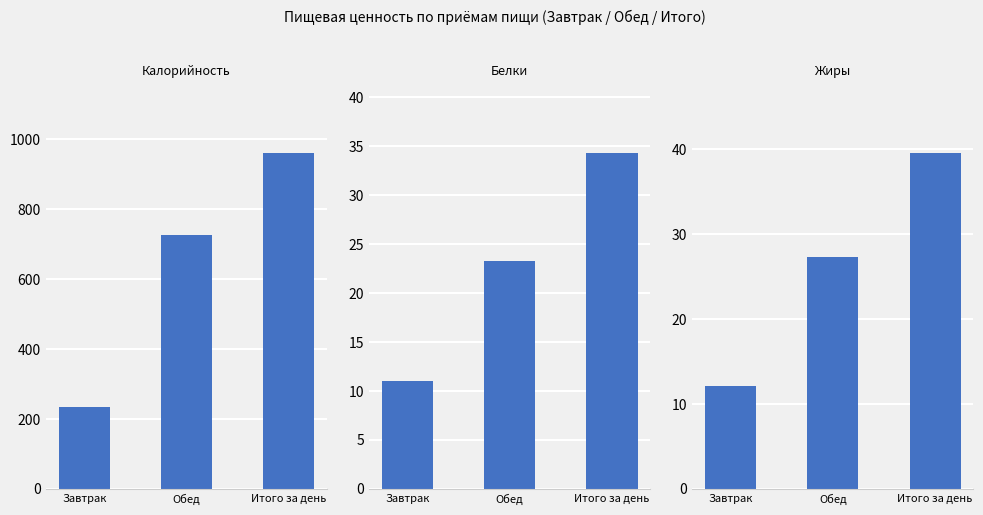

Reading left to right, transcribe all the data shown in this chart.

Калорийность: 234.6	725.2	959.8
Белки: 11.0	23.3	34.3
Жиры: 12.2	27.4	39.5